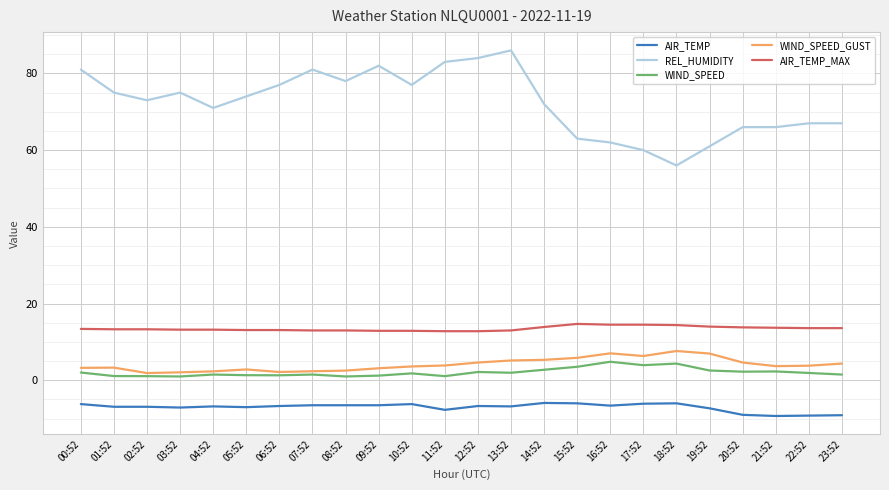

What is the difference between the WIND_SPEED values at 12:52 and 01:52?

1.1